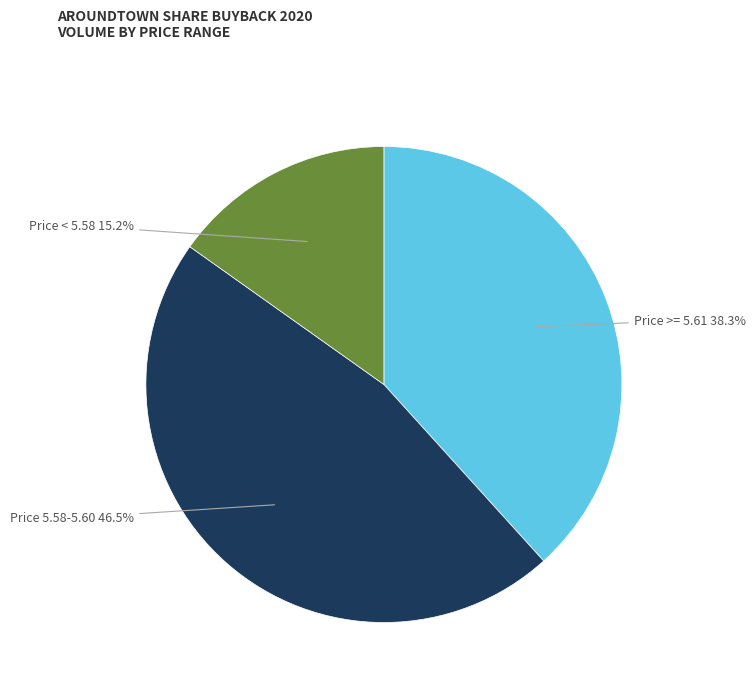

To the nearest percent, what is the average slice percentage?

33%